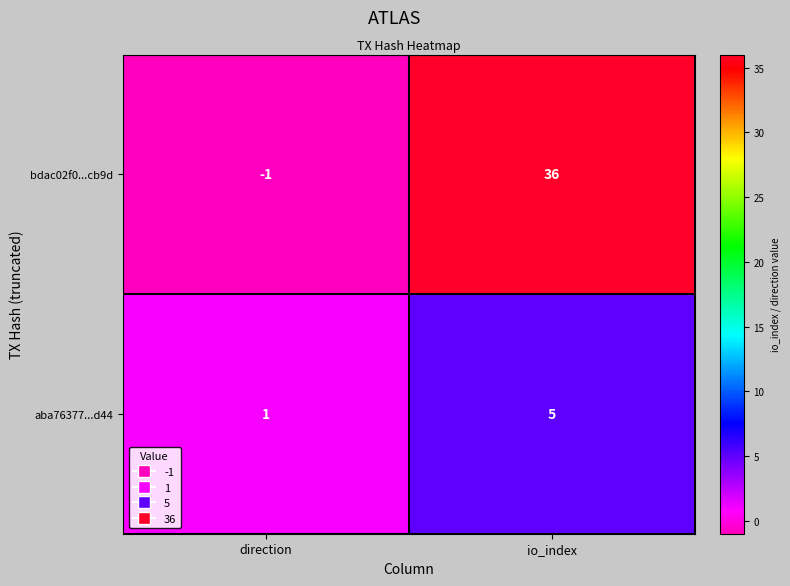

Rank the series at direction from highest to lowest value.

aba76377...d44, bdac02f0...cb9d